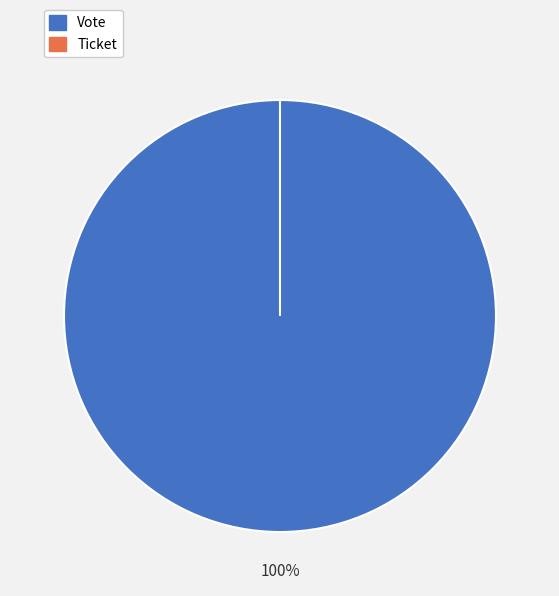

Which slice is the smallest?

Ticket